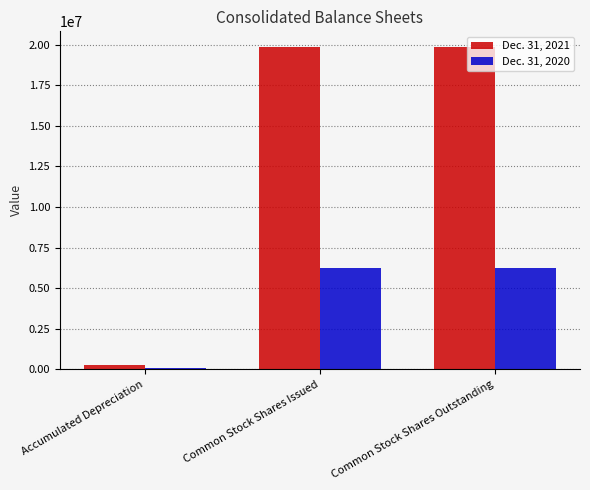

How many categories are shown in the chart?

3